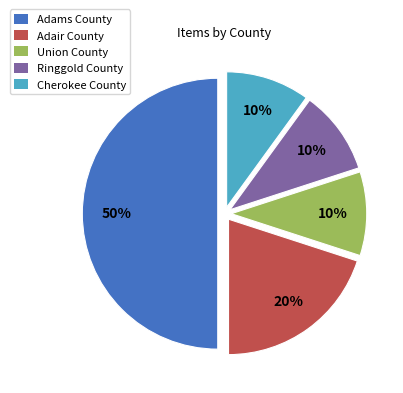

Do Ringgold County and Union County together represent more than half of the pie?

No